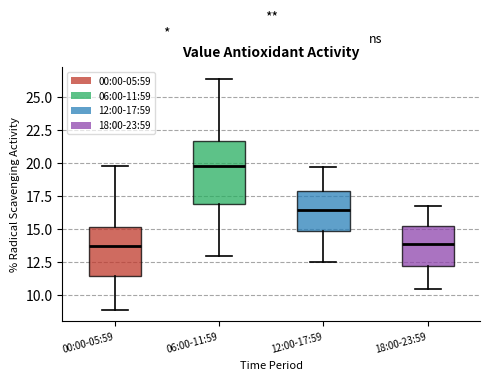

Which box is the tallest, from its lower edge to its upper edge?

06:00-11:59